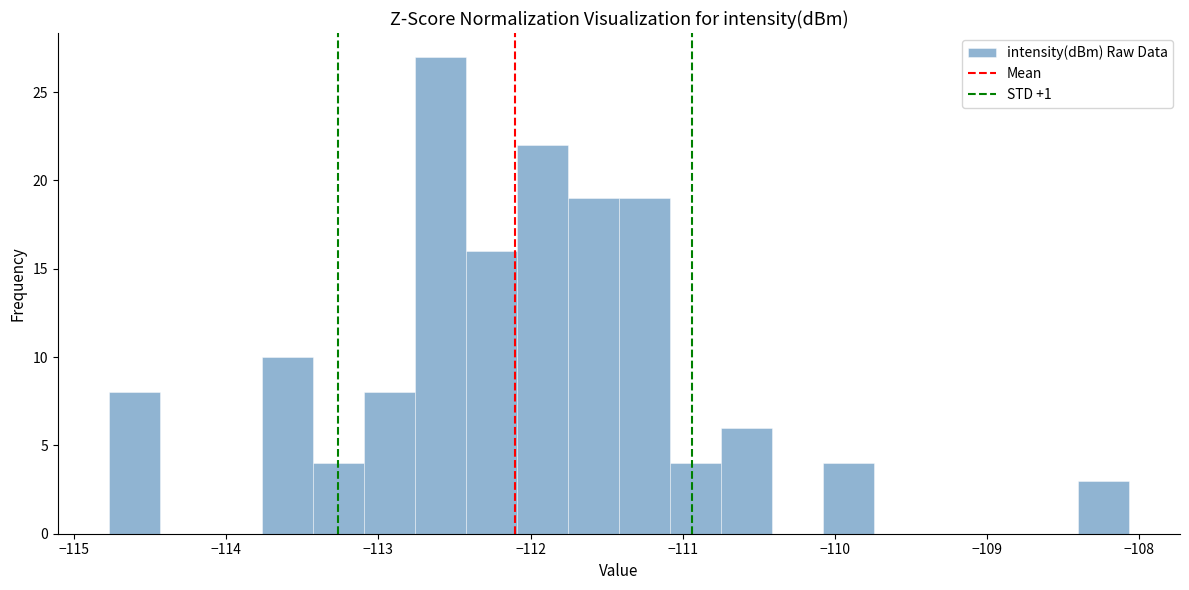

Around what value on the x-axis is the tallest bar? Give the approximate position of its centre, as read against the axis.

-112.6